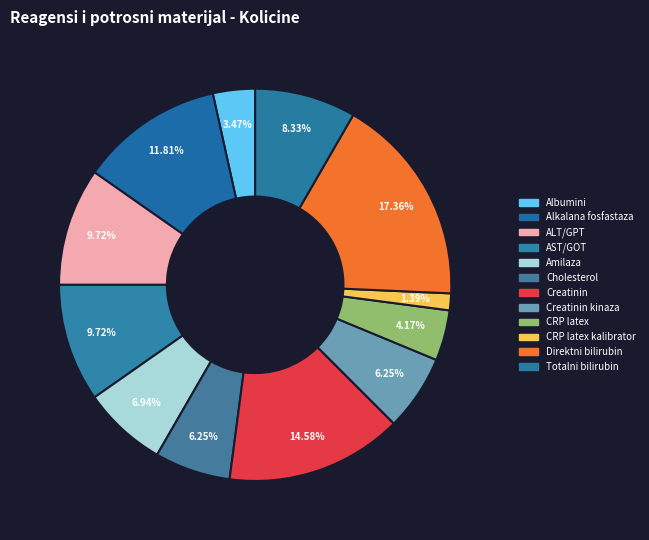

Is there a majority slice in this chart?

No